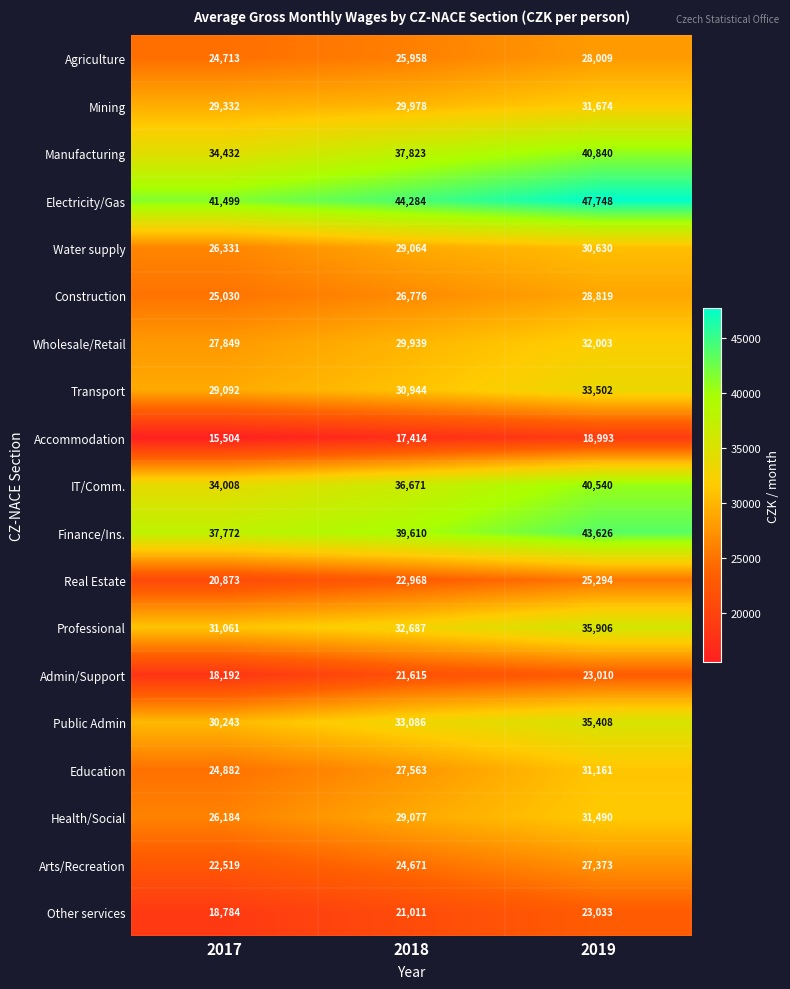

Which series changed the most between 2017 and 2019?

IT/Comm.